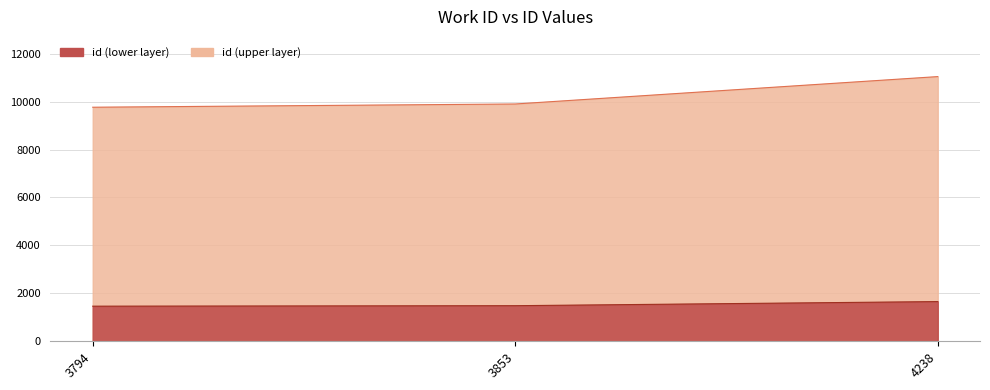

What is the average value?

10235.0